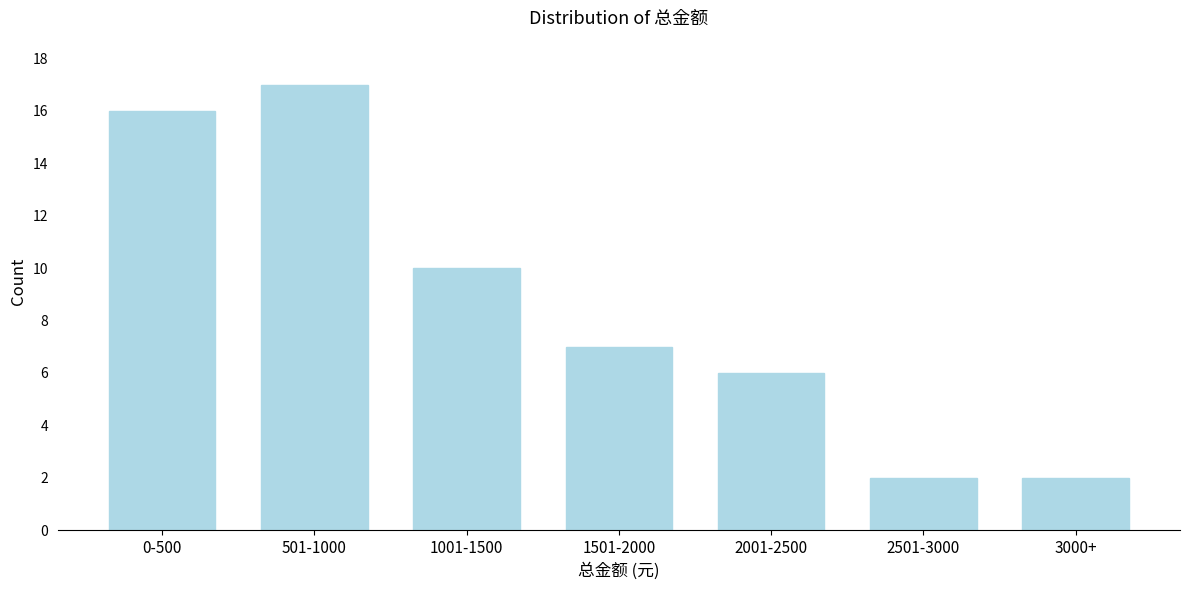

Reading left to right, extract all data points from this chart.

16	17	10	7	6	2	2